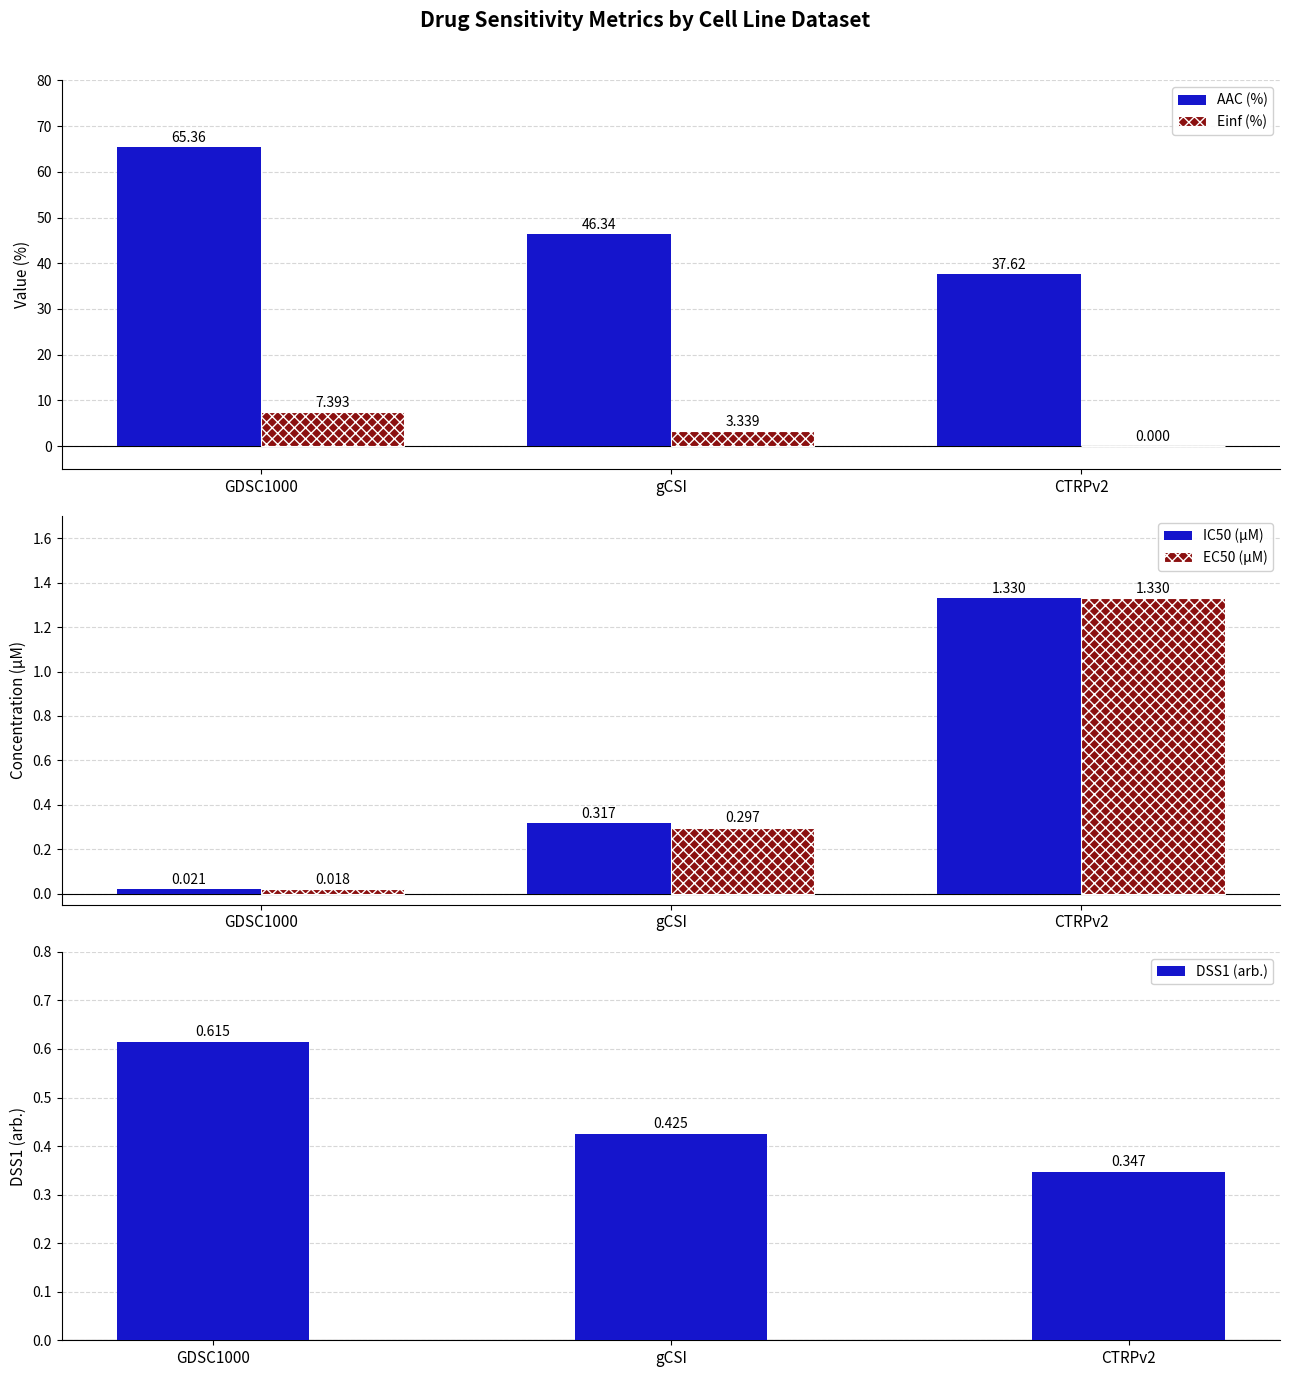

Which has a higher value, GDSC1000 or CTRPv2?

GDSC1000